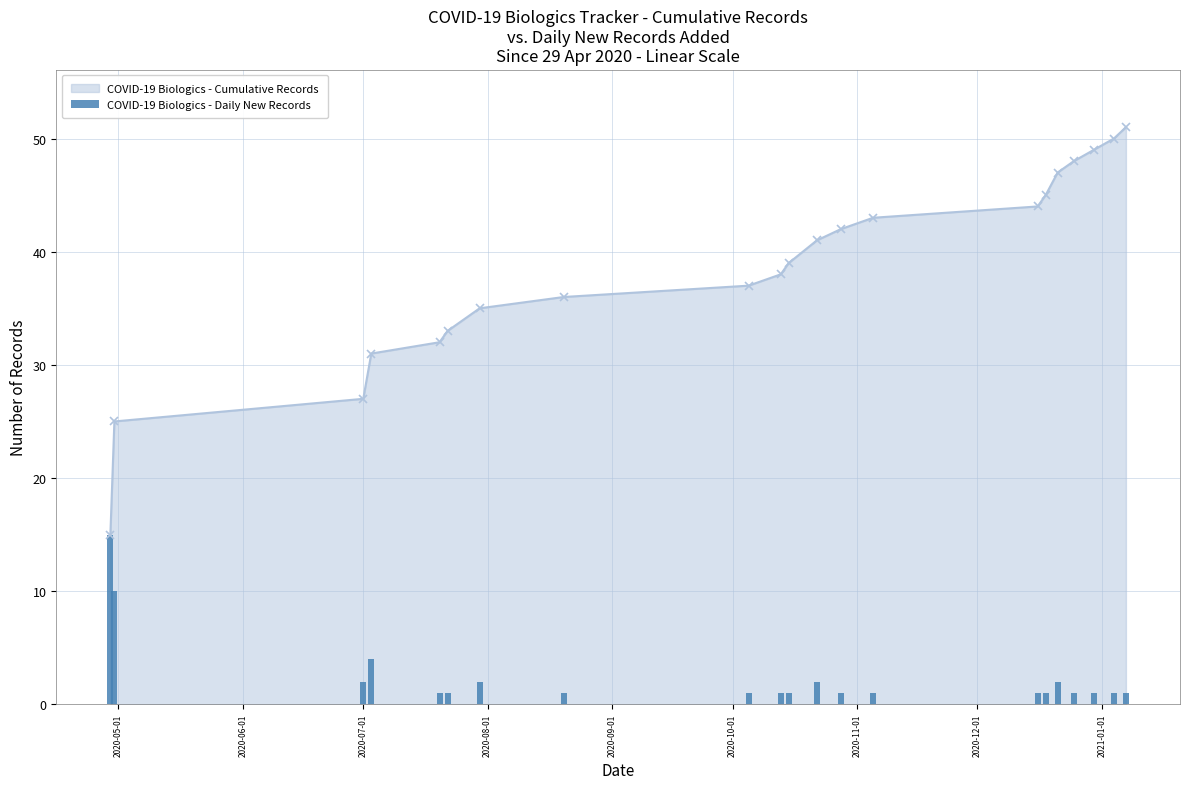

What is the value of the COVID-19 Biologics - Cumulative Records point at the 8th from the left?

36